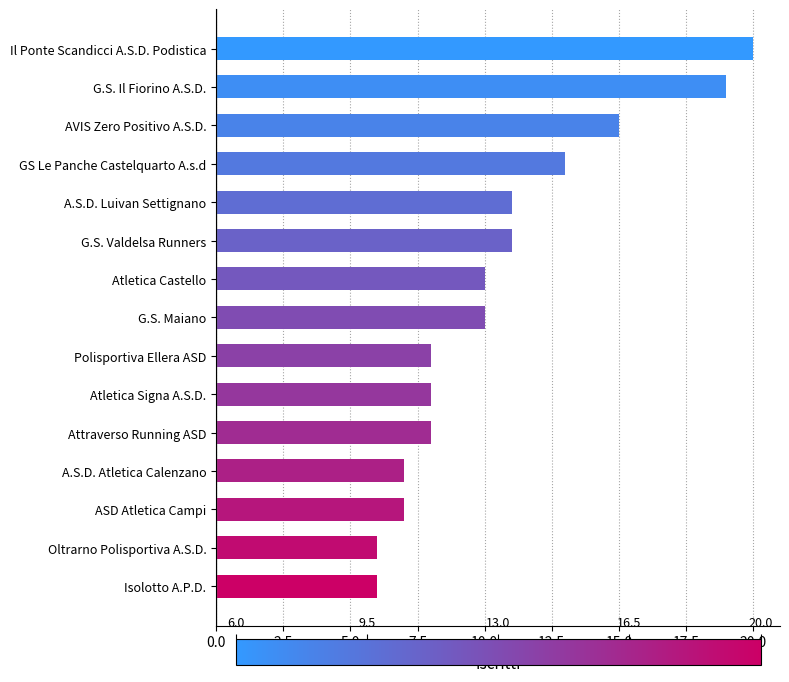

Count the number of categories in the chart.

15